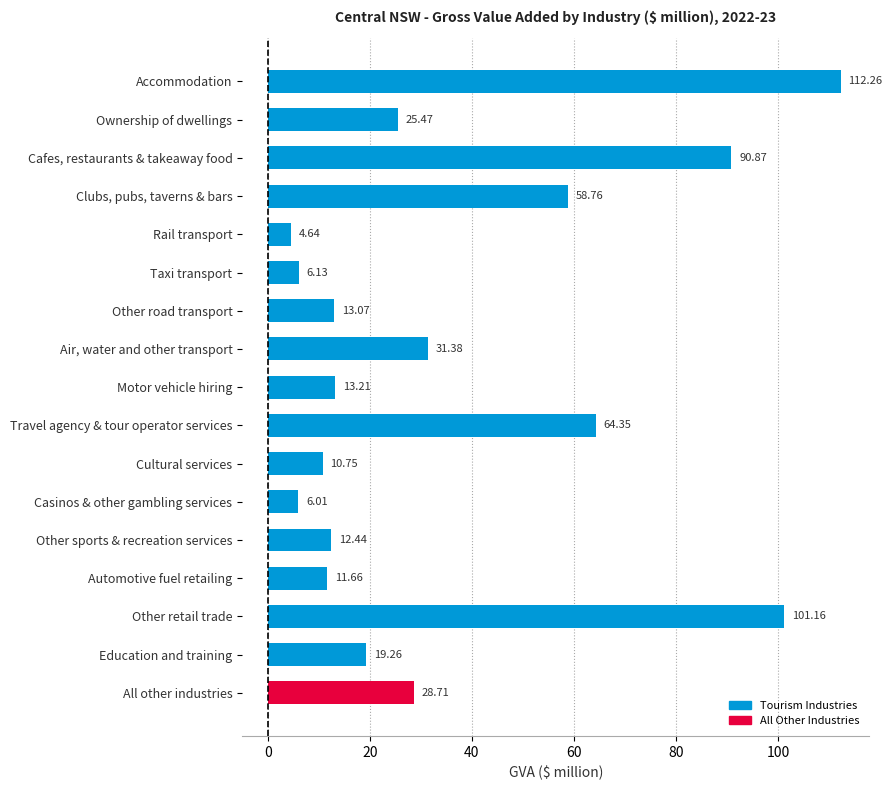

How many distinct data groups are displayed?

1